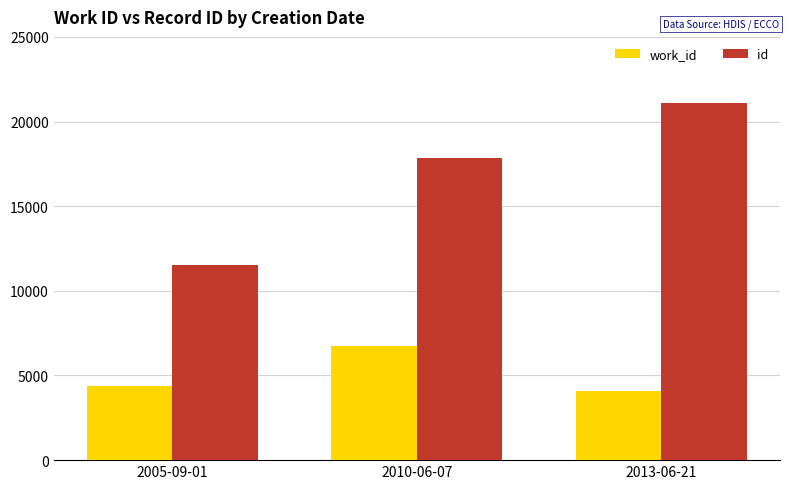

Reading left to right, what are all the values shown in this chart?

work_id: 4374	6717	4111
id: 11498	17864	21075